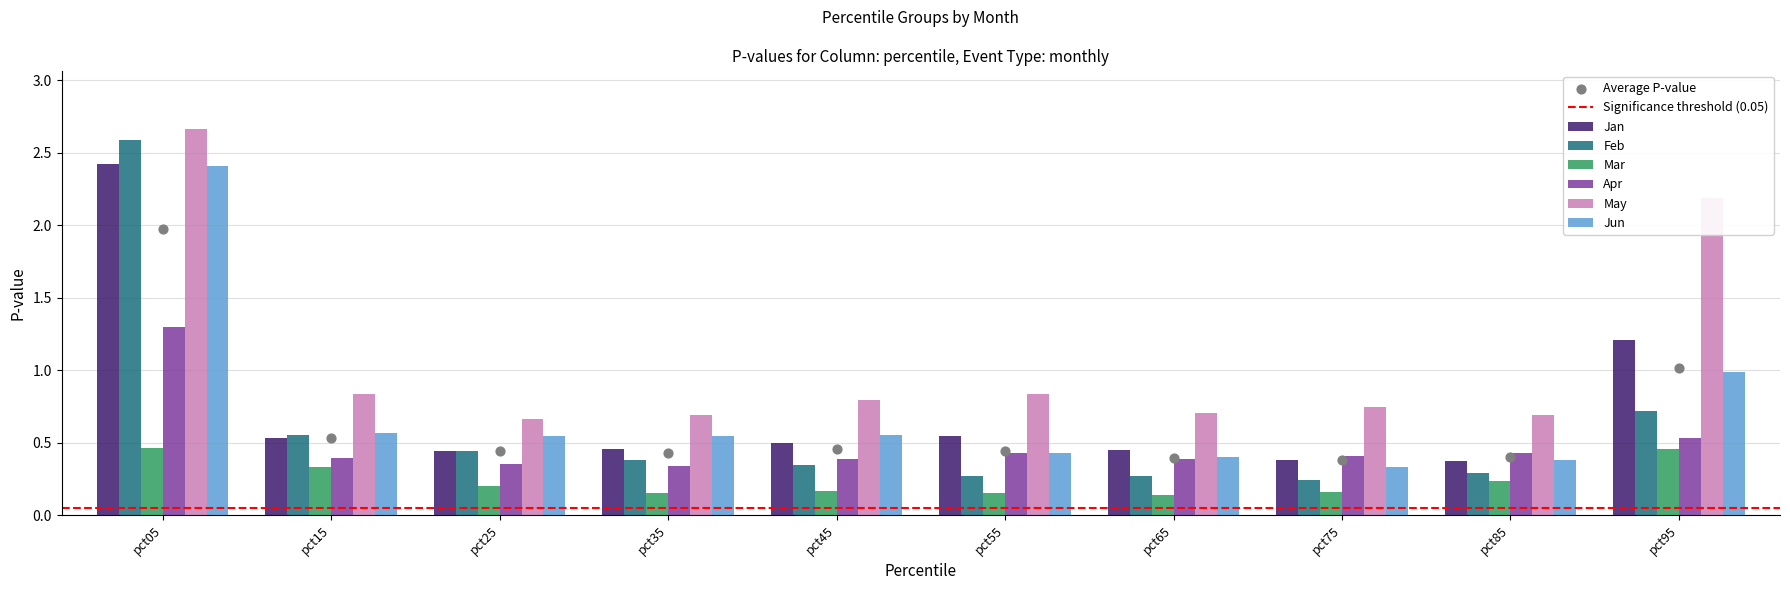

Which series contains the highest Y value?

May